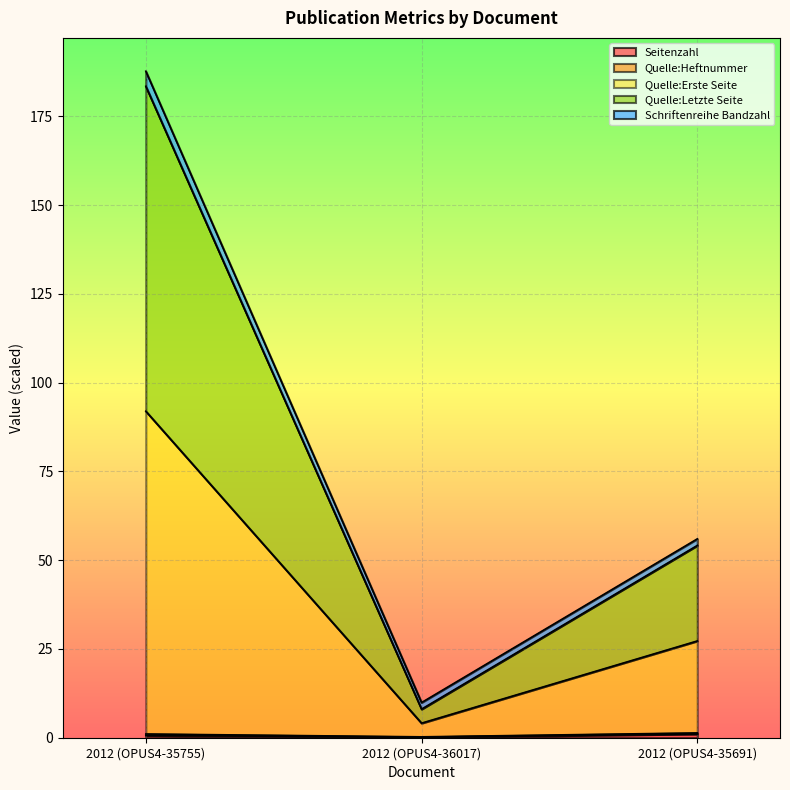

What is the highest value of the Quelle:Letzte Seite series?

183.4